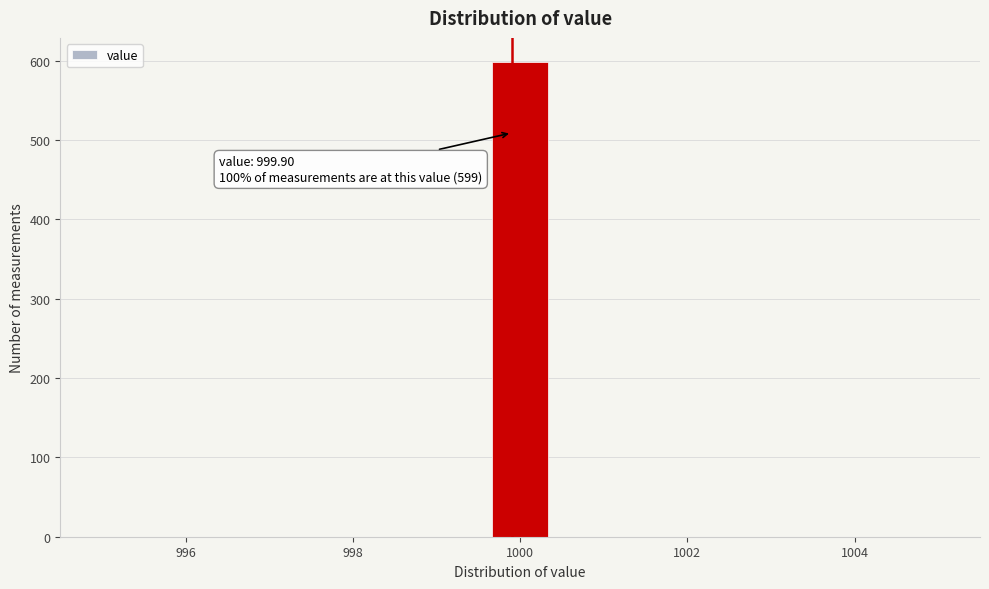

Read against the x-axis, roughly where is the centre of the tallest bar?

1000.0